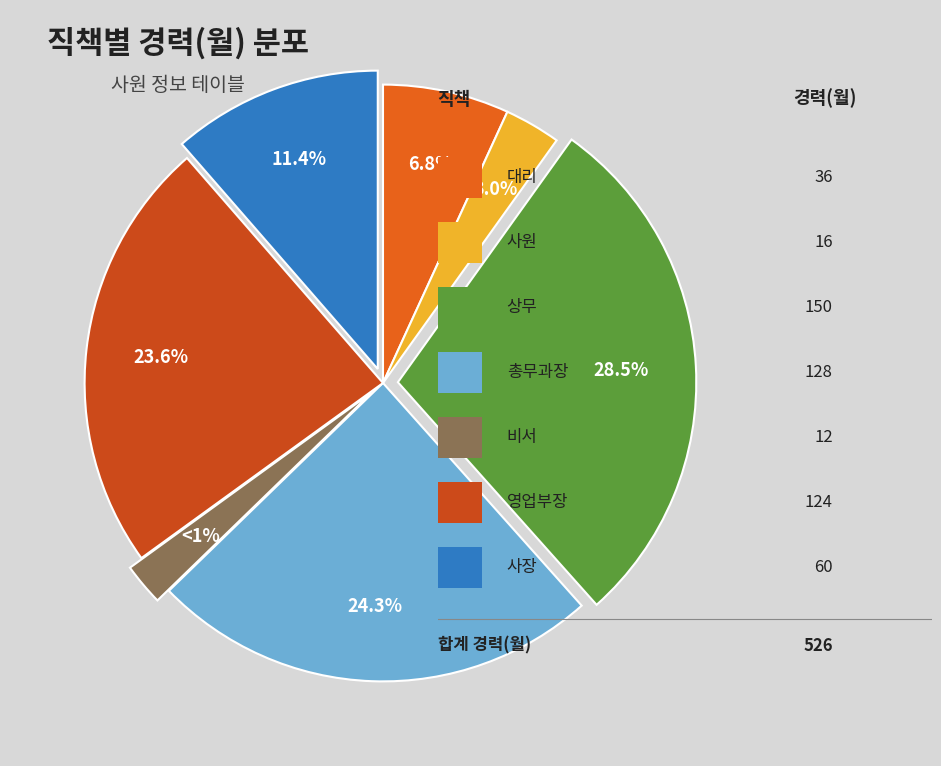

What percentage is the 상무 slice, to the nearest percent?

29%